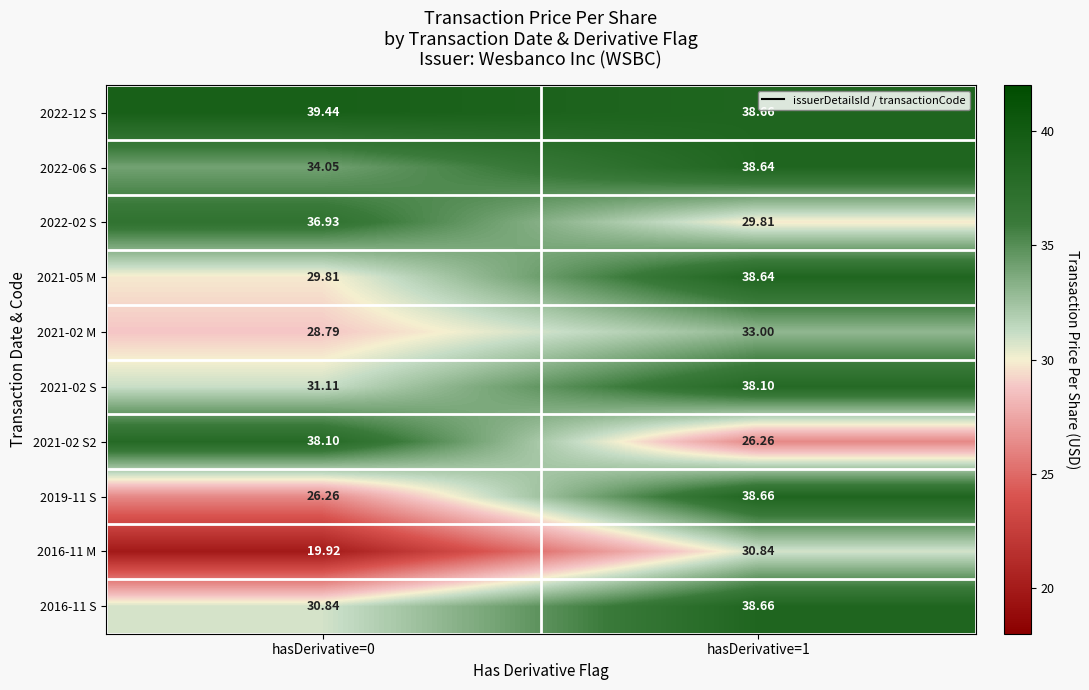

Which category has the highest value across all series?

hasDerivative=0